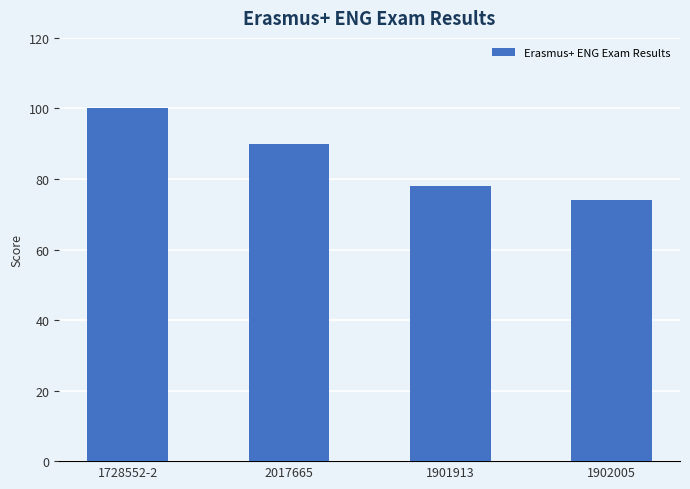

What is the value of the 3rd bar from the left?

78